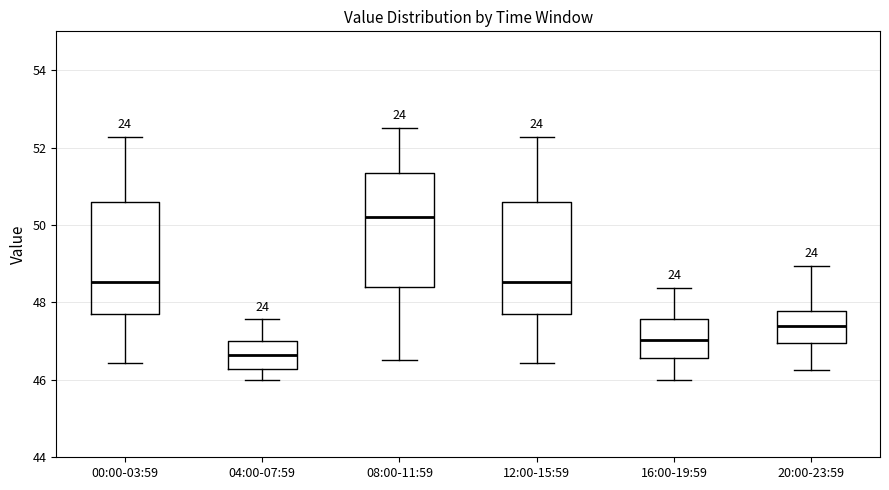

Reading left to right, transcribe this box plot: for each box, give where its median line is, the range the box spans, and where its two whiskers end, as read against the y-axis. The values are not printed on the chart, so give them approximately, as read against the axis.

00:00-03:59: median 48.6, box 47.8 to 50.6, whiskers 46.4 to 52.2
04:00-07:59: median 46.6, box 46.2 to 47.0, whiskers 46.0 to 47.6
08:00-11:59: median 50.2, box 48.4 to 51.4, whiskers 46.6 to 52.6
12:00-15:59: median 48.6, box 47.8 to 50.6, whiskers 46.4 to 52.2
16:00-19:59: median 47.0, box 46.6 to 47.6, whiskers 46.0 to 48.4
20:00-23:59: median 47.4, box 47.0 to 47.8, whiskers 46.2 to 49.0